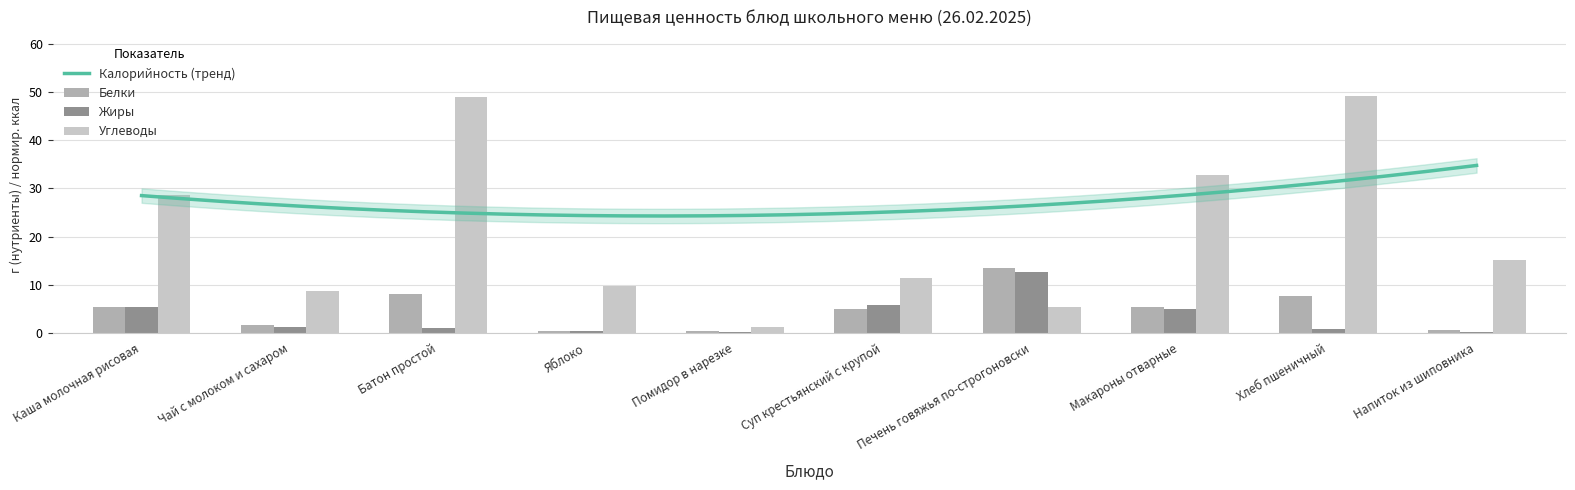

Which series has the largest total across all categories?

Углеводы